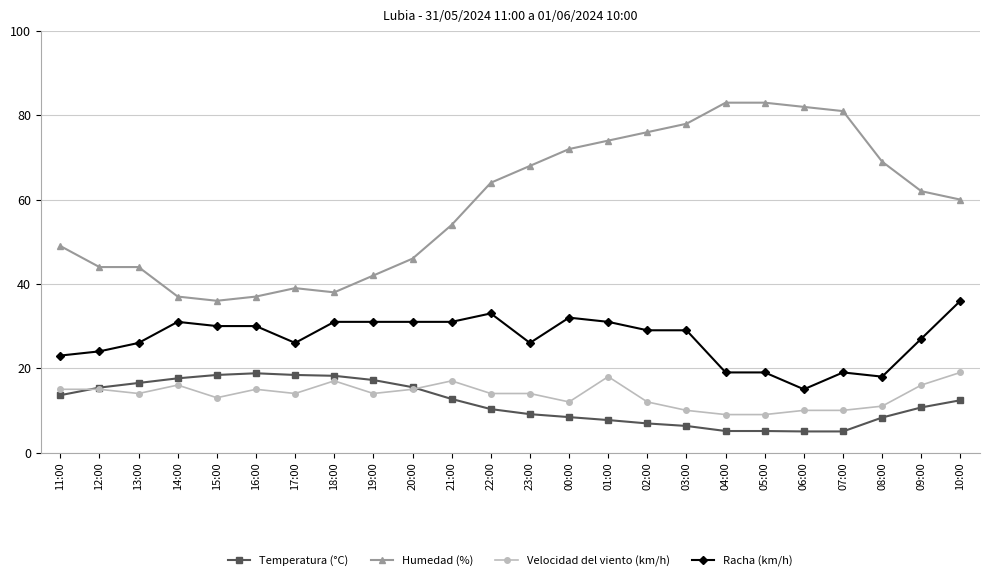

What is the difference between the maximum and minimum values in the Humedad (%) series?

47.0